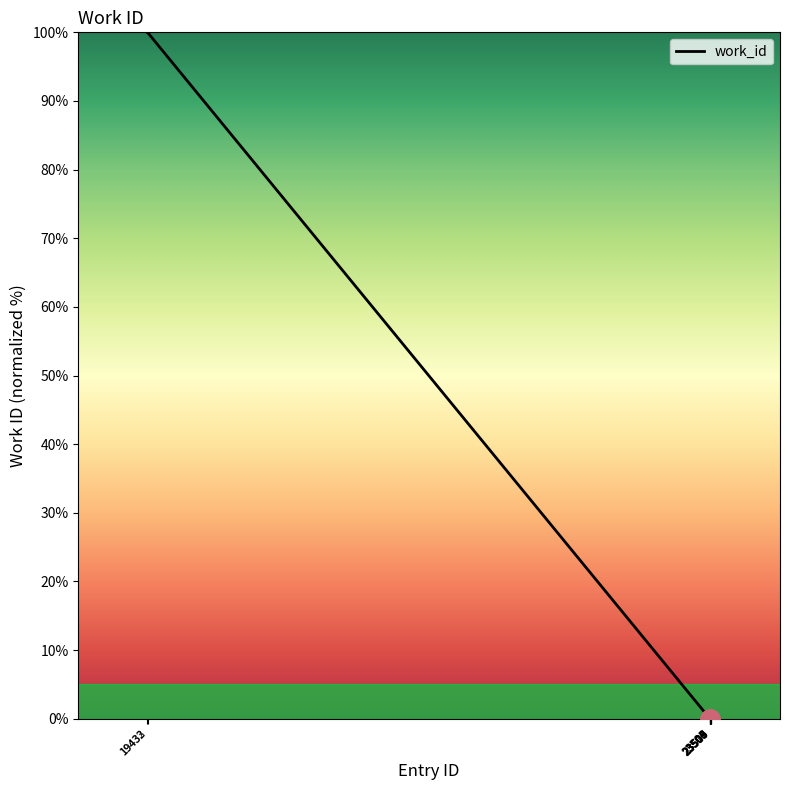

What is the difference between the maximum and minimum values?

100